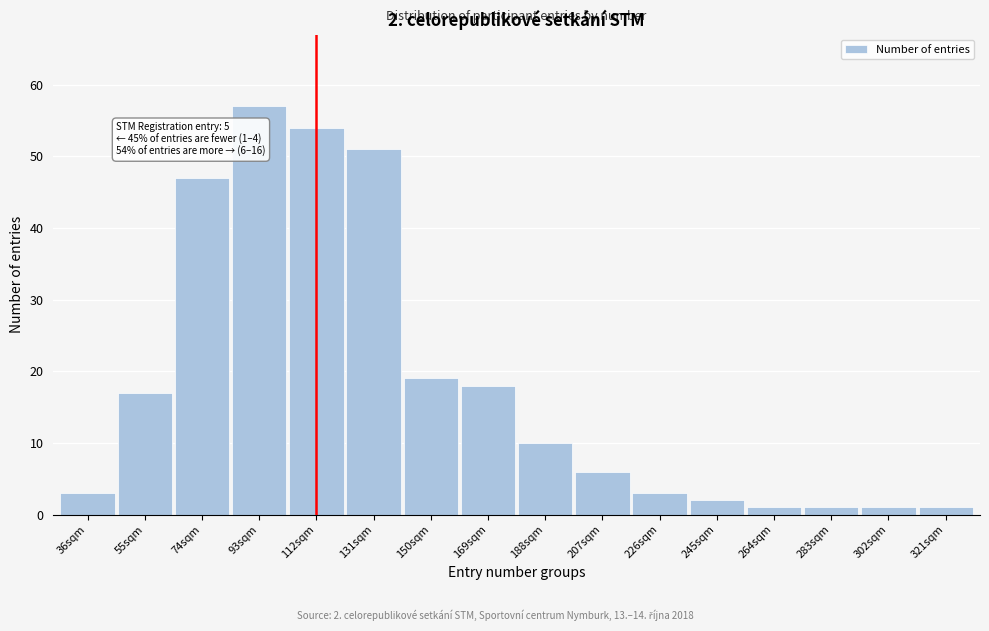

Reading left to right, extract all data points from this chart.

3	17	47	57	54	51	19	18	10	6	3	2	1	1	1	1